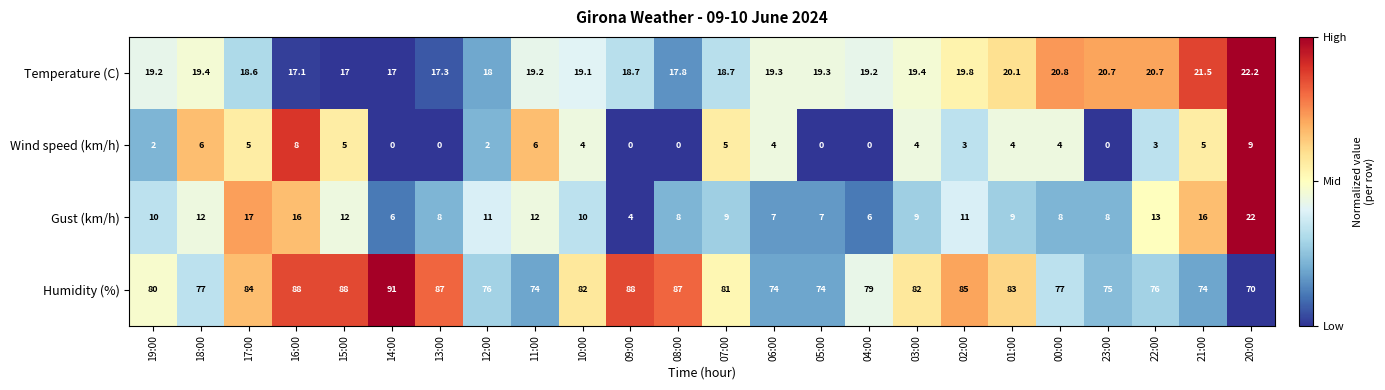

True or false: Temperature (C) has a value of 19.4 at 03:00.

True